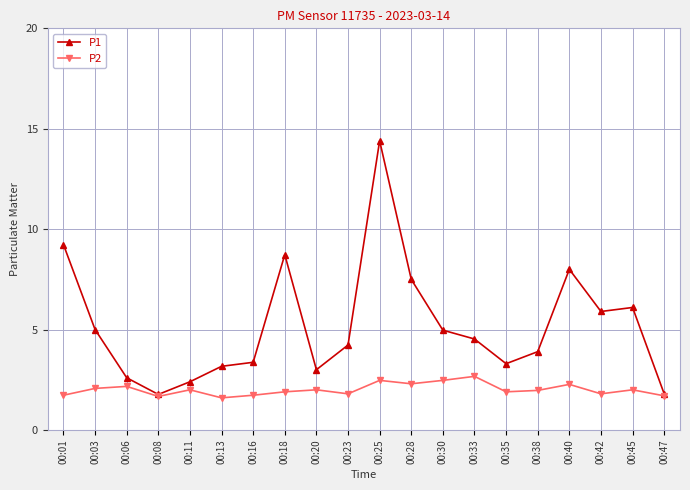

How many distinct data groups are displayed?

2